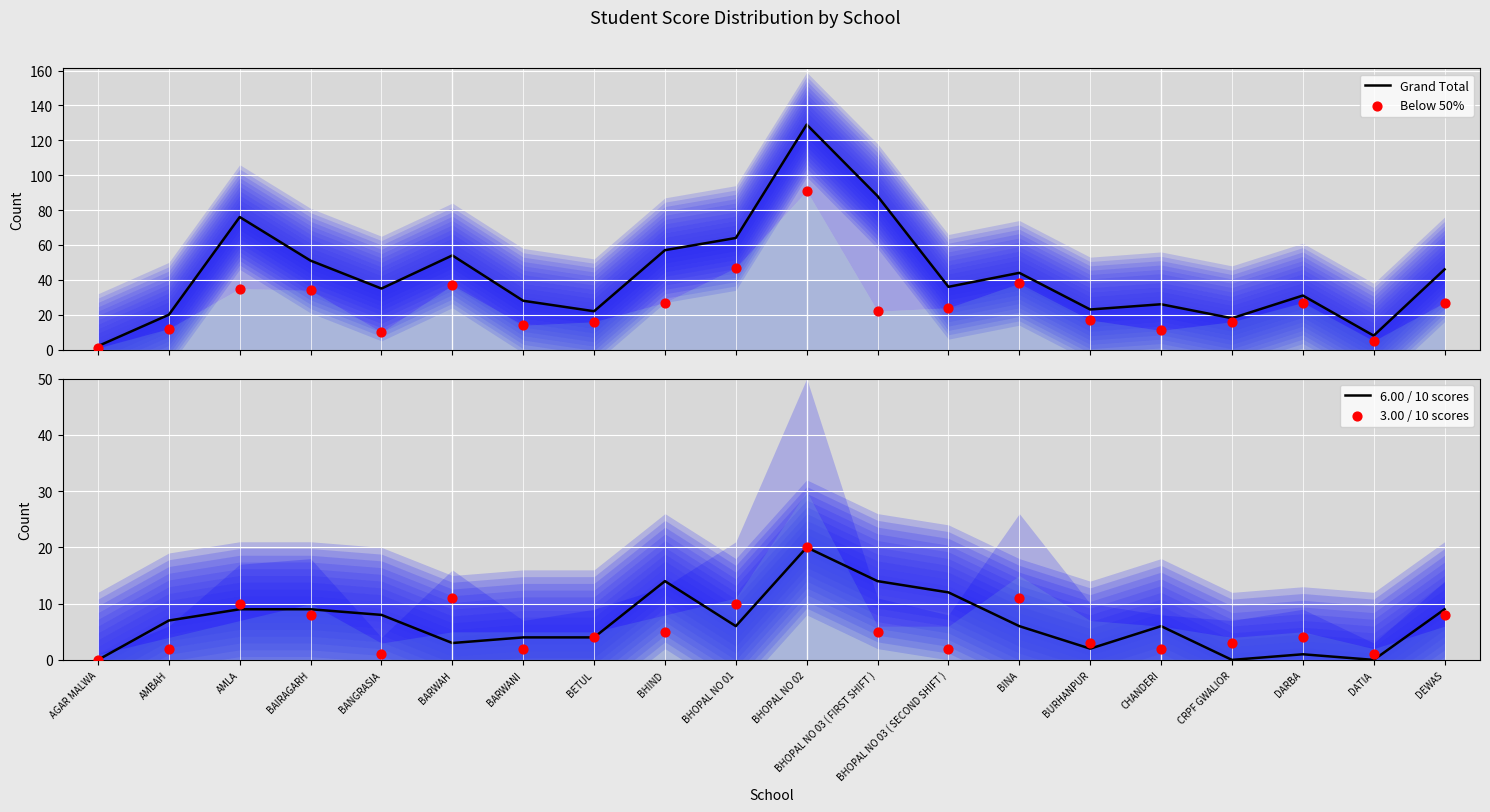

What is the total value across all series at BETUL?

46